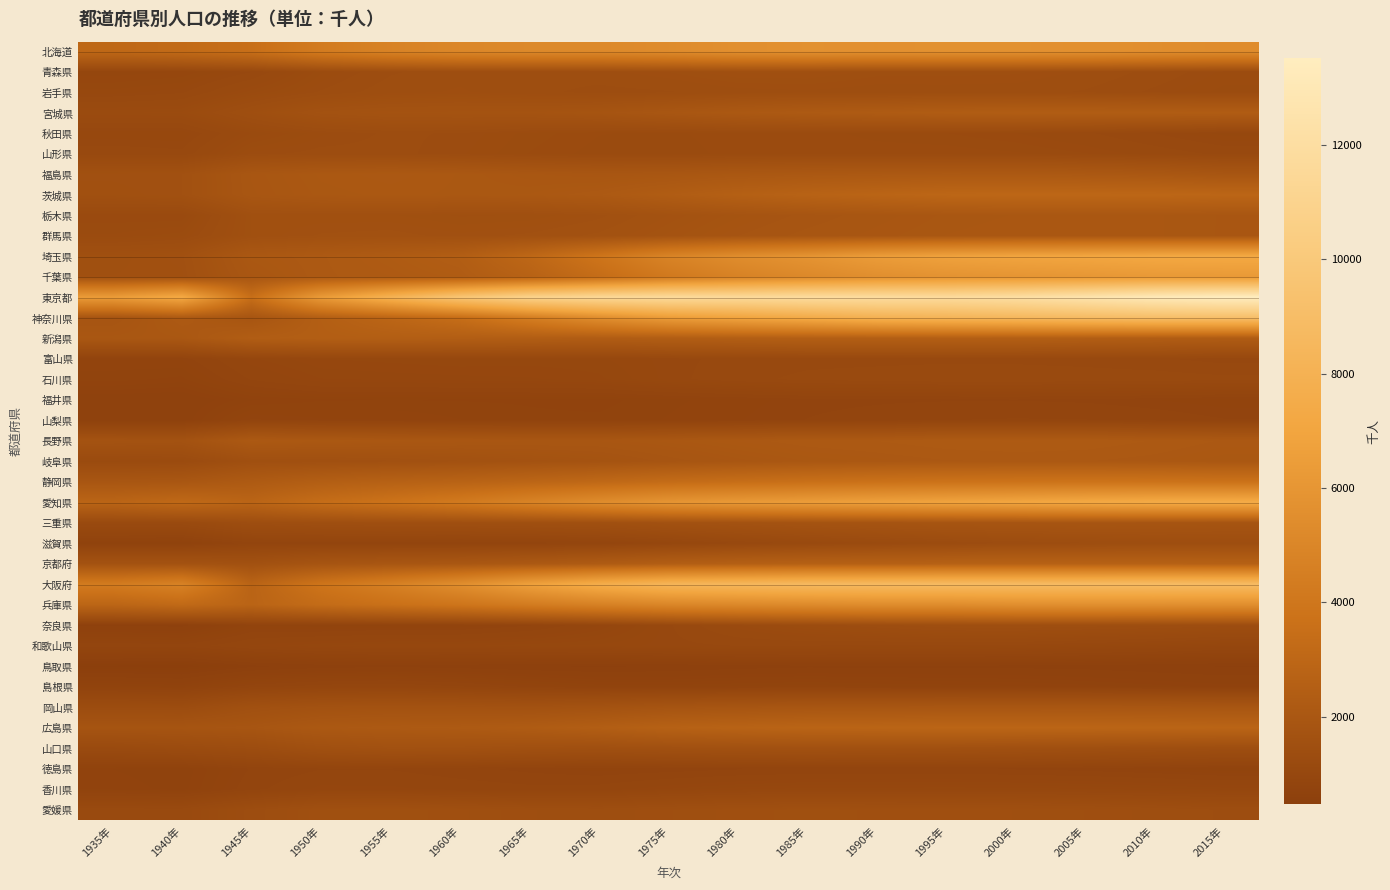

How many distinct data groups are displayed?

38